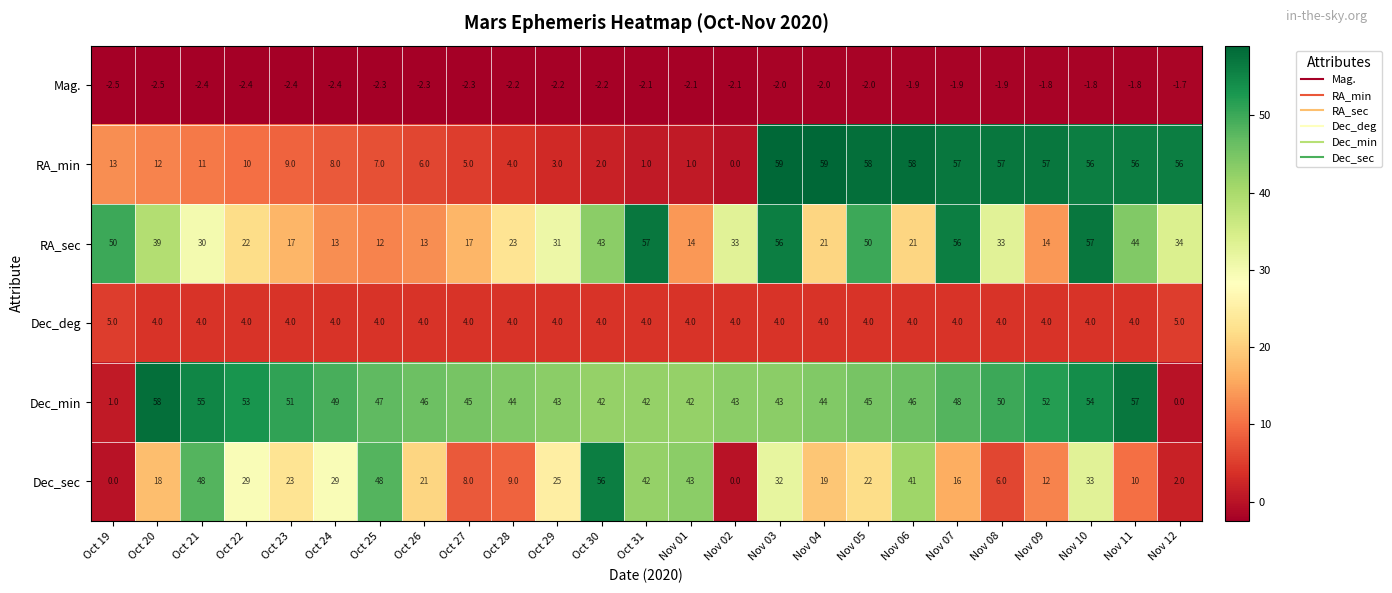

At Nov 09, list the series in order from smallest to largest.

Mag., Dec_deg, Dec_sec, RA_sec, Dec_min, RA_min